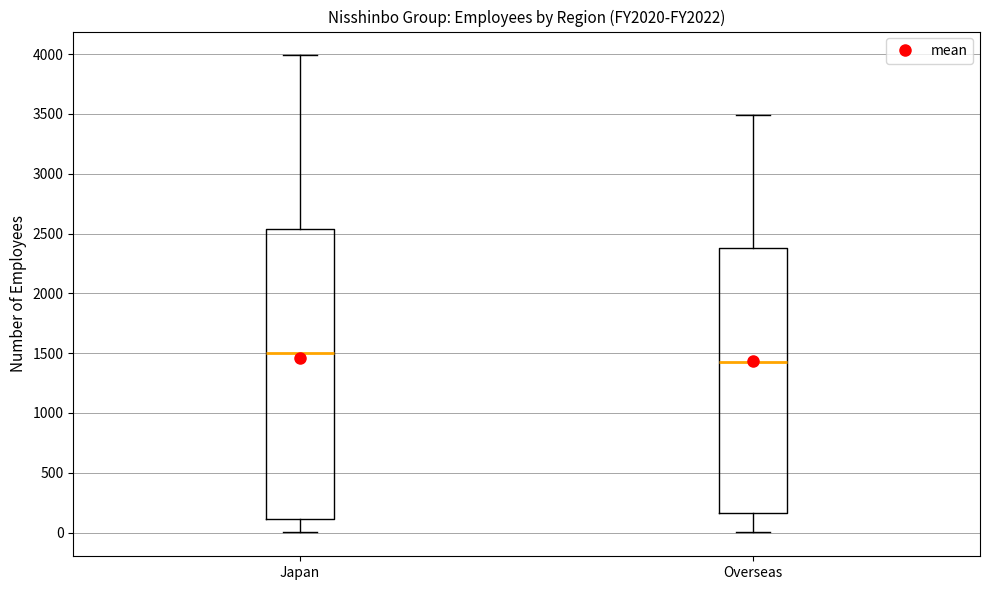

Reading left to right, transcribe this box plot: for each box, give where its median line is, the range the box spans, and where its two whiskers end, as read against the y-axis. The values are not printed on the chart, so give them approximately, as read against the axis.

Japan: median 1500, box 100 to 2550, whiskers 0 to 4000
Overseas: median 1400, box 150 to 2400, whiskers 0 to 3500